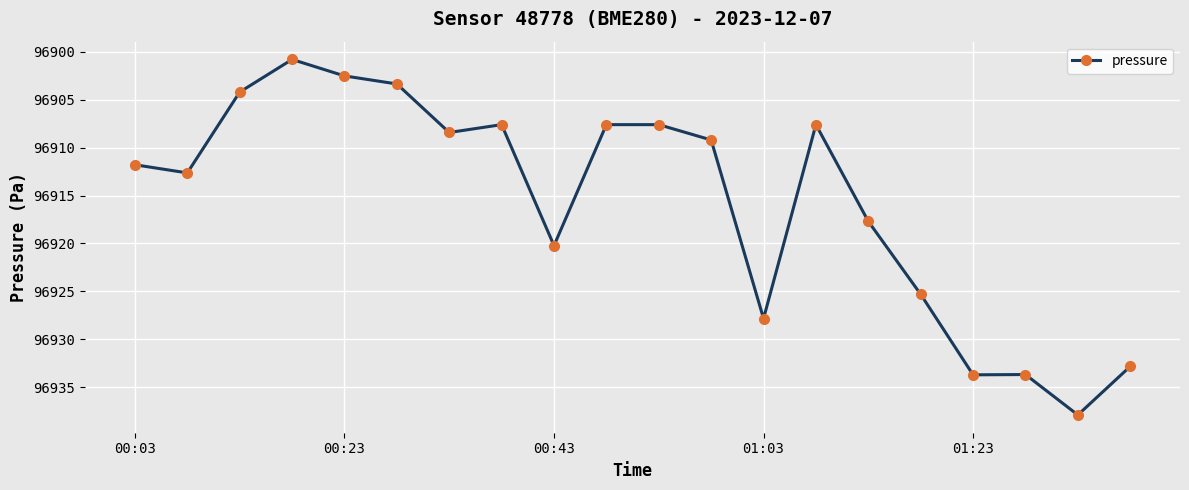

What is the value of the 3rd point from the left?

96904.2